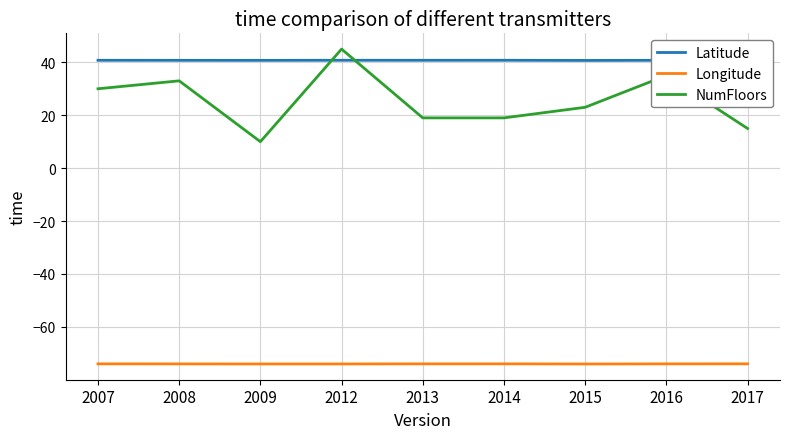

Is it true that Latitude equals 40.7 at 2015?

True